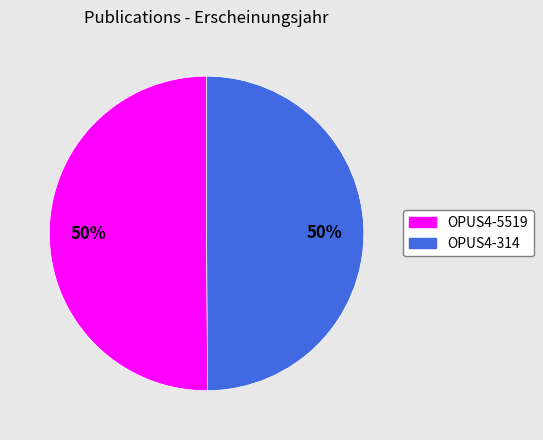

Do OPUS4-5519 and OPUS4-314 together represent more than half of the pie?

Yes